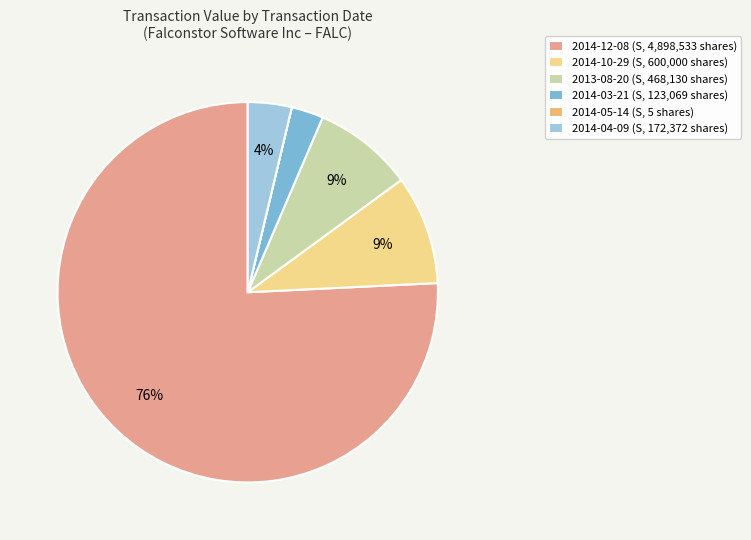

Is it true that 2014-04-09 (S, 172,372 shares) is 12% of the pie?

False